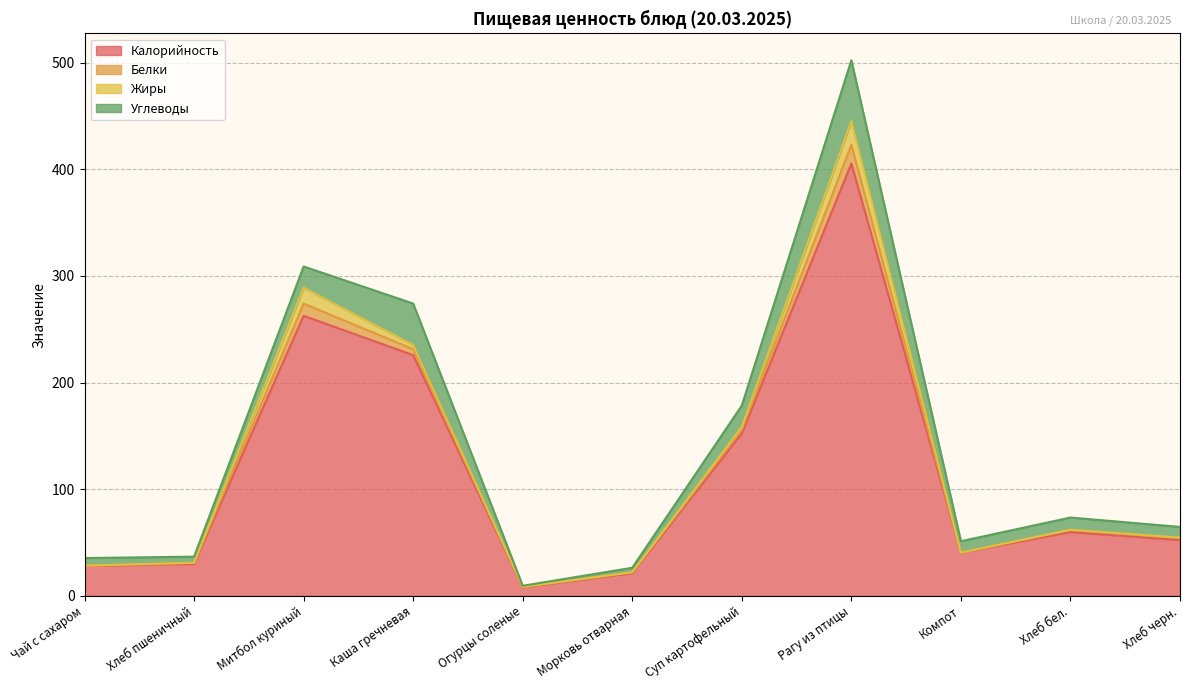

True or false: Углеводы and Калорийность intersect in this chart.

False